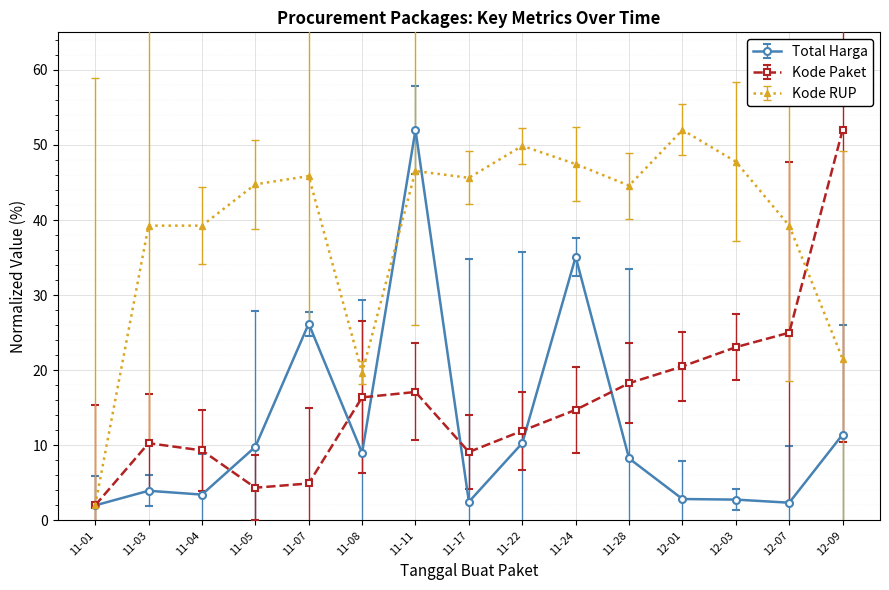

Rank the series at 12-07 from highest to lowest value.

Kode RUP, Kode Paket, Total Harga